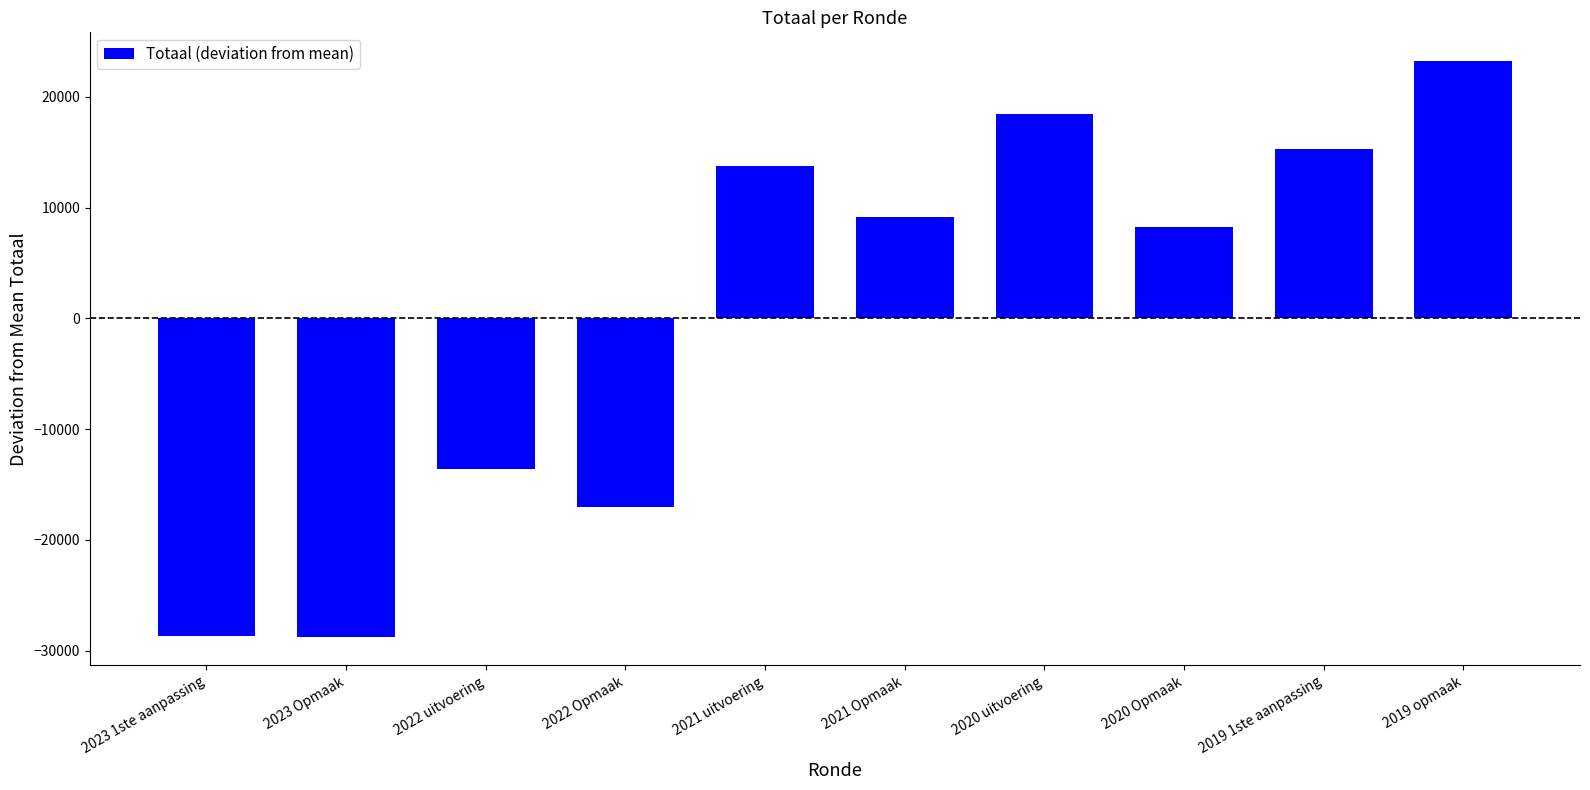

What is the value of the 6th bar from the left?

9159.1